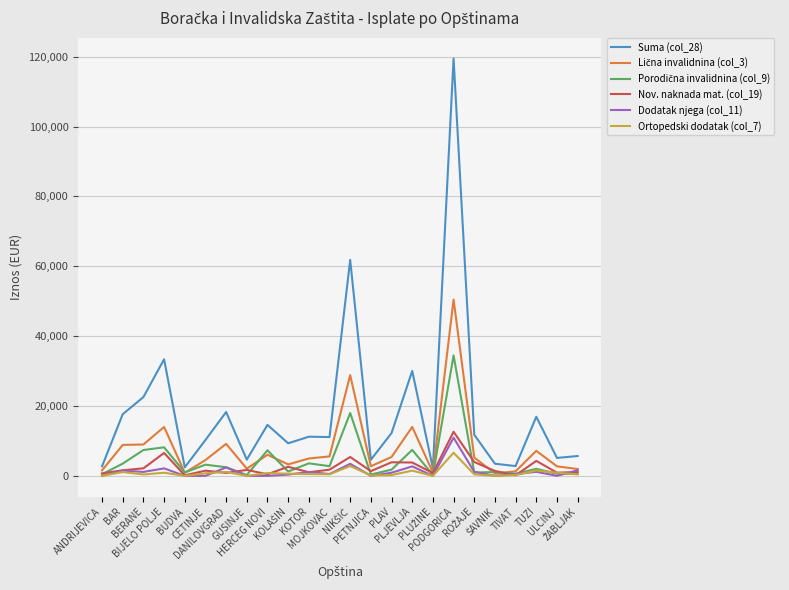

True or false: Nov. naknada mat. (col_19) has more than 1 points higher than both neighbors.

True